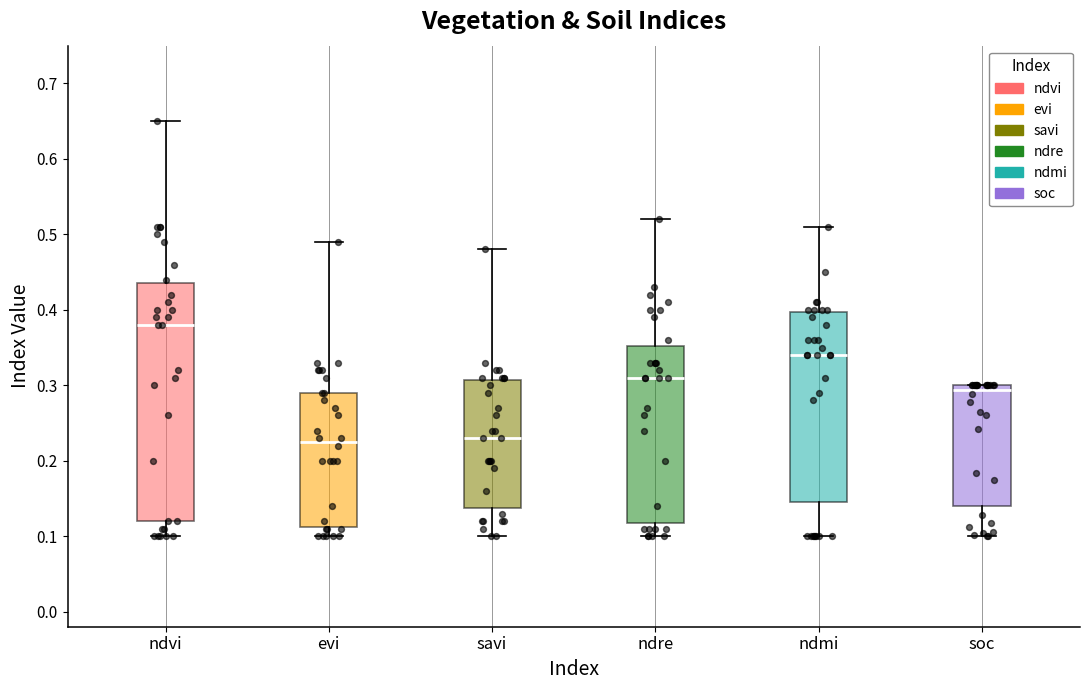

Reading left to right, transcribe this box plot: for each box, give where its median line is, the range the box spans, and where its two whiskers end, as read against the y-axis. The values are not printed on the chart, so give them approximately, as read against the axis.

ndvi: median 0.38, box 0.12 to 0.44, whiskers 0.10 to 0.65
evi: median 0.23, box 0.11 to 0.29, whiskers 0.10 to 0.49
savi: median 0.23, box 0.14 to 0.31, whiskers 0.10 to 0.48
ndre: median 0.31, box 0.12 to 0.35, whiskers 0.10 to 0.52
ndmi: median 0.34, box 0.15 to 0.40, whiskers 0.10 to 0.51
soc: median 0.29, box 0.14 to 0.30, whiskers 0.10 to 0.30